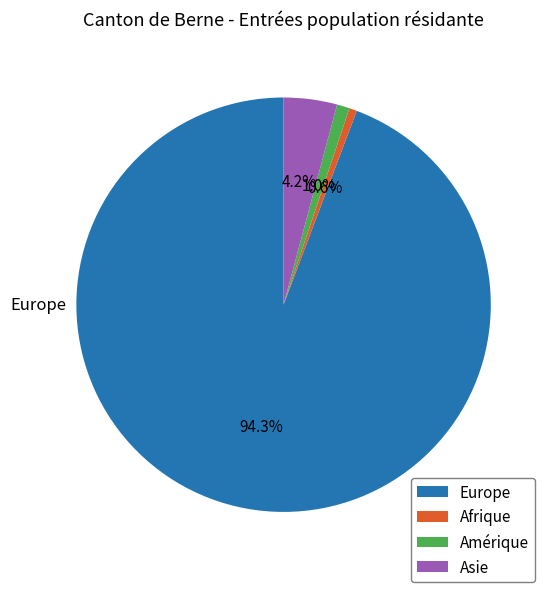

Does any single category account for the majority?

Yes